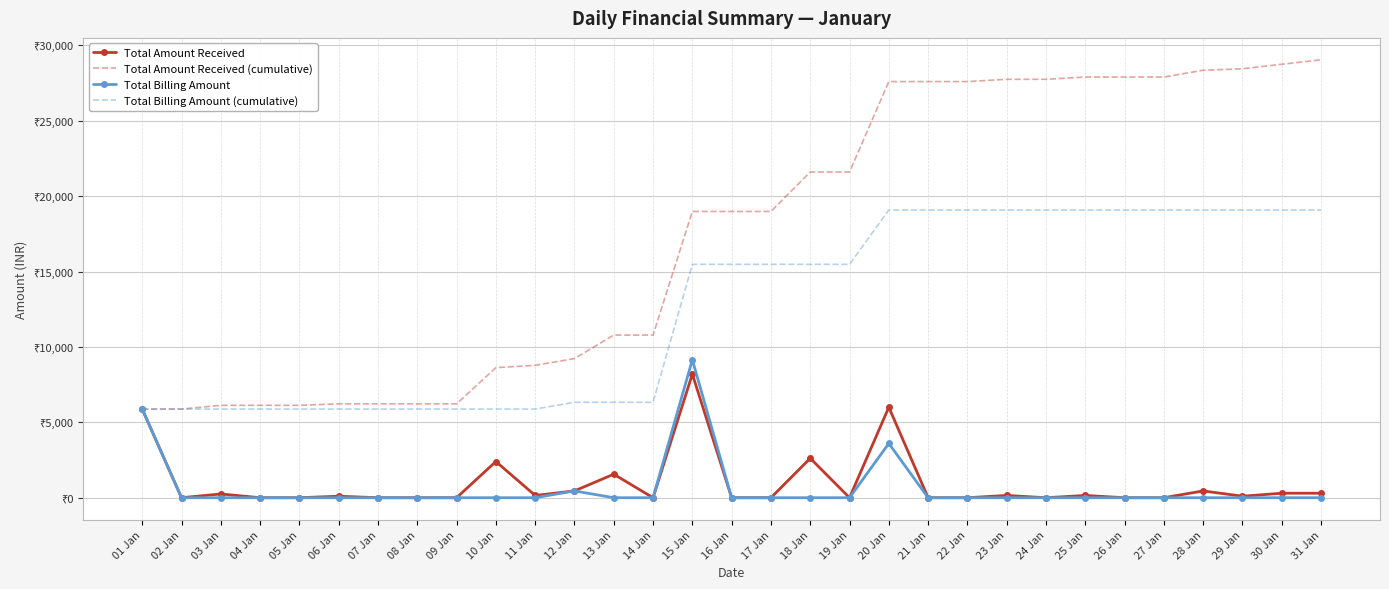

True or false: Total Amount Received (cumulative) and Total Billing Amount cross at least once.

False